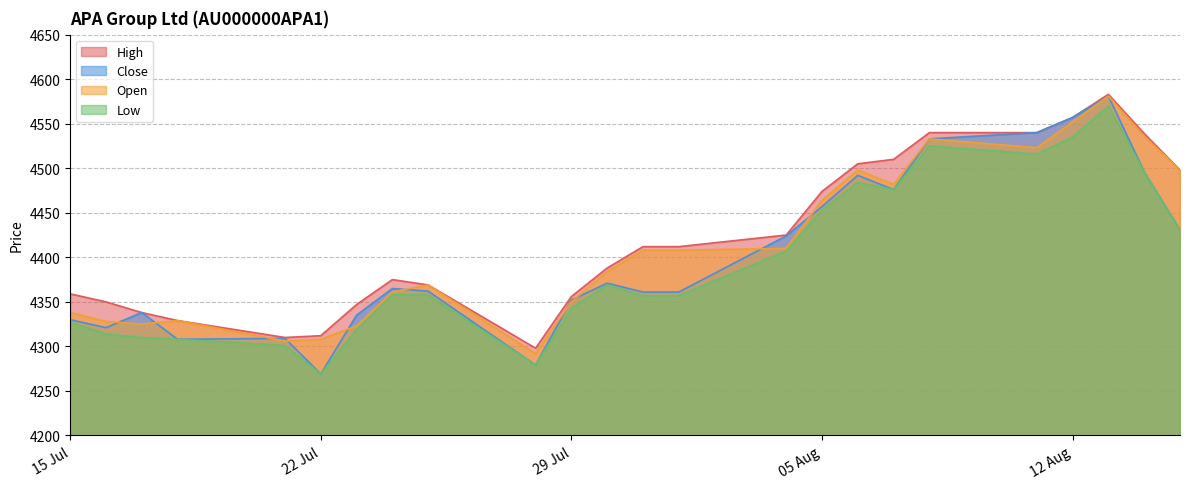

What is the difference between the Close values at 23.07.2025 and 08.08.2025?

198